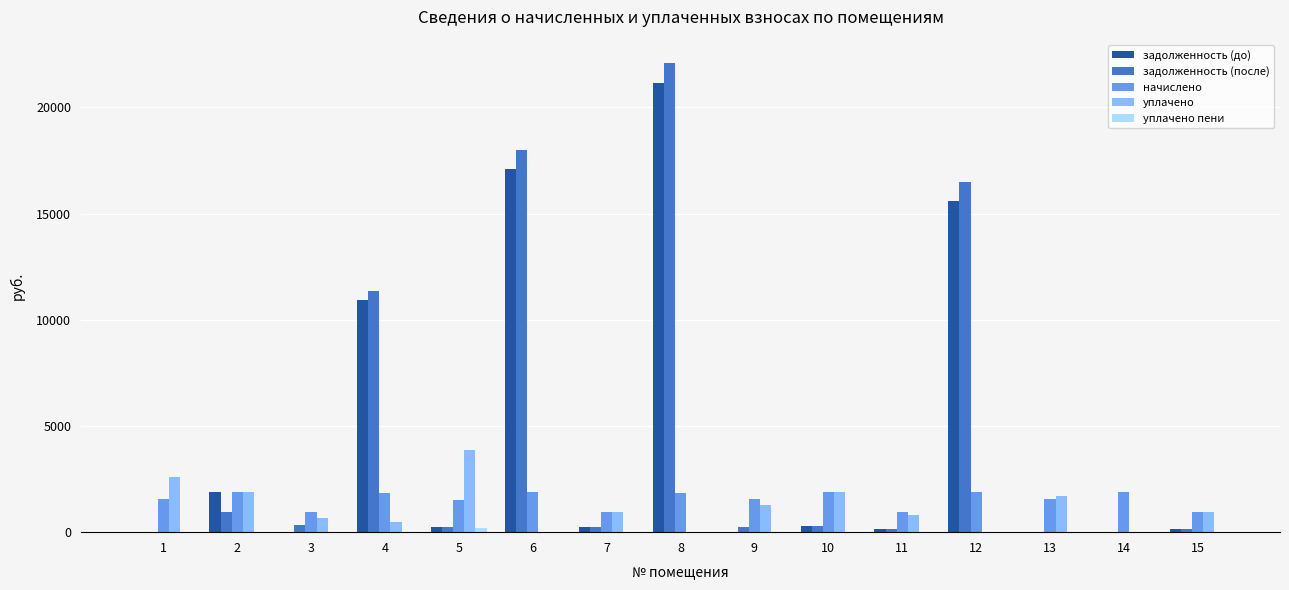

What is the average value of the уплачено series?

1140.5